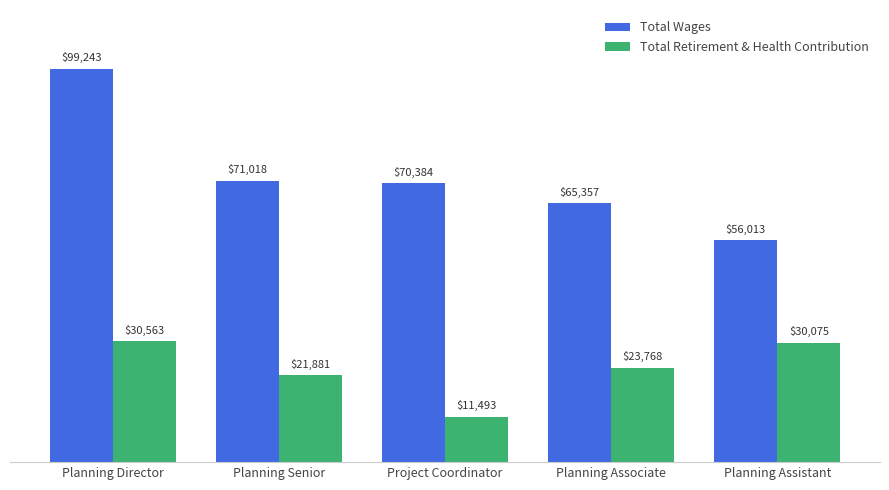

The value of Total Wages at Planning Associate is 65357. True or false?

True